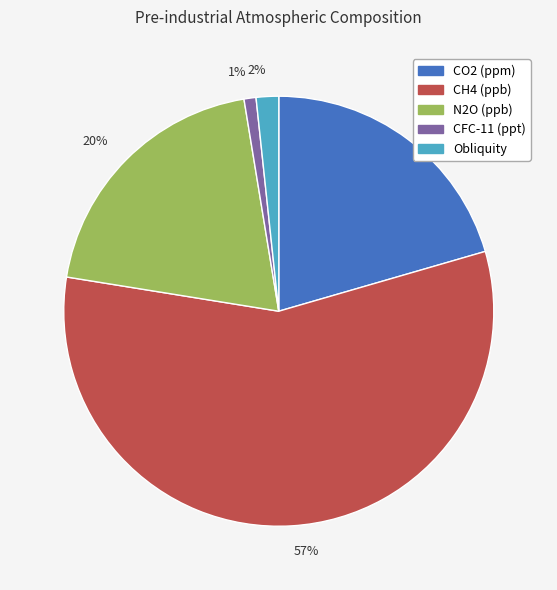

To the nearest percent, what portion does 20% represent?

20%